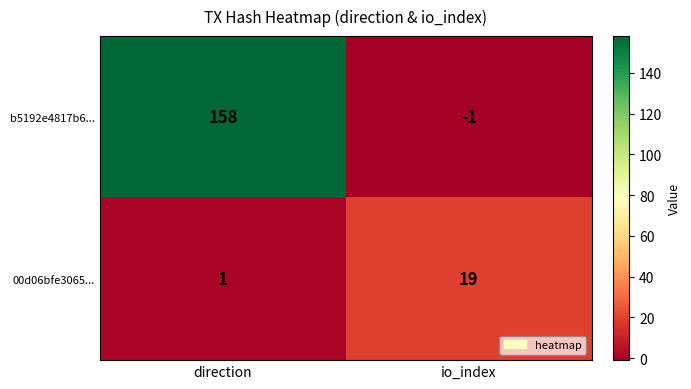

Reading left to right, transcribe all the data shown in this chart.

b5192e4817b6...: 158	-1
00d06bfe3065...: 1	19